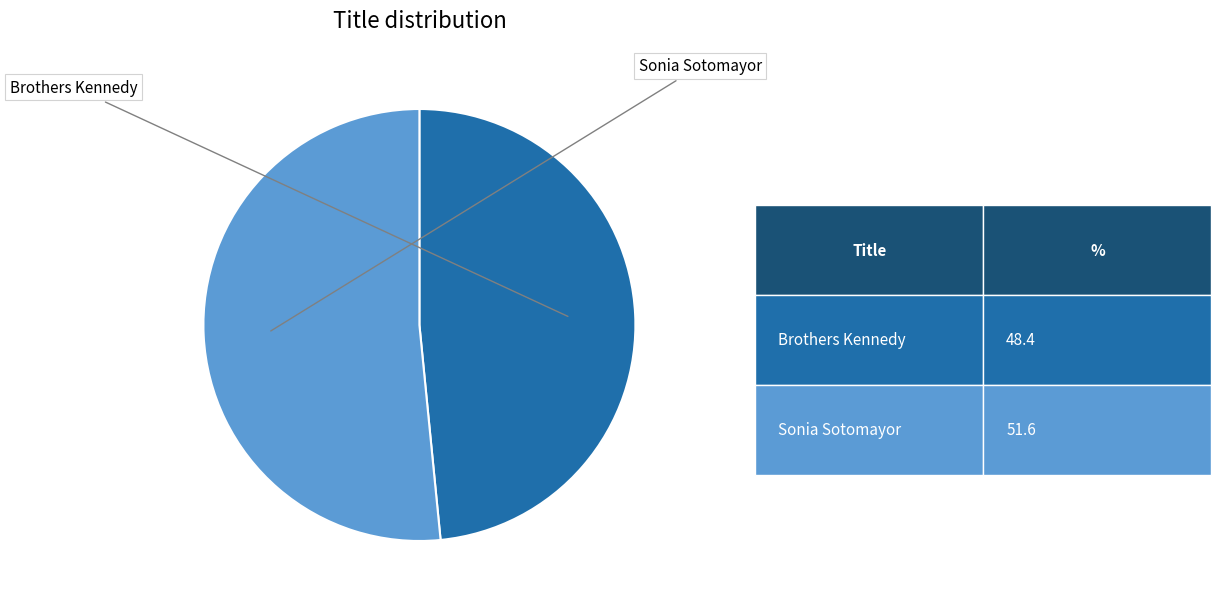

Is there any slice that represents more than half of the pie?

Yes